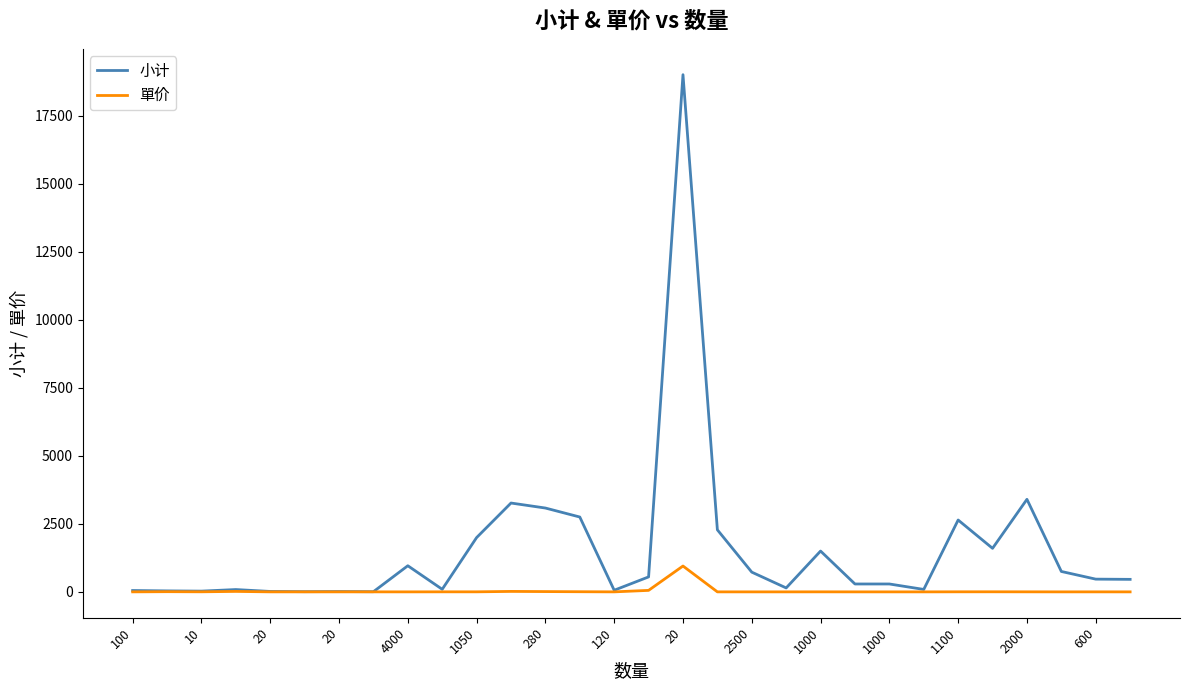

Which series has the largest total across all categories?

小计